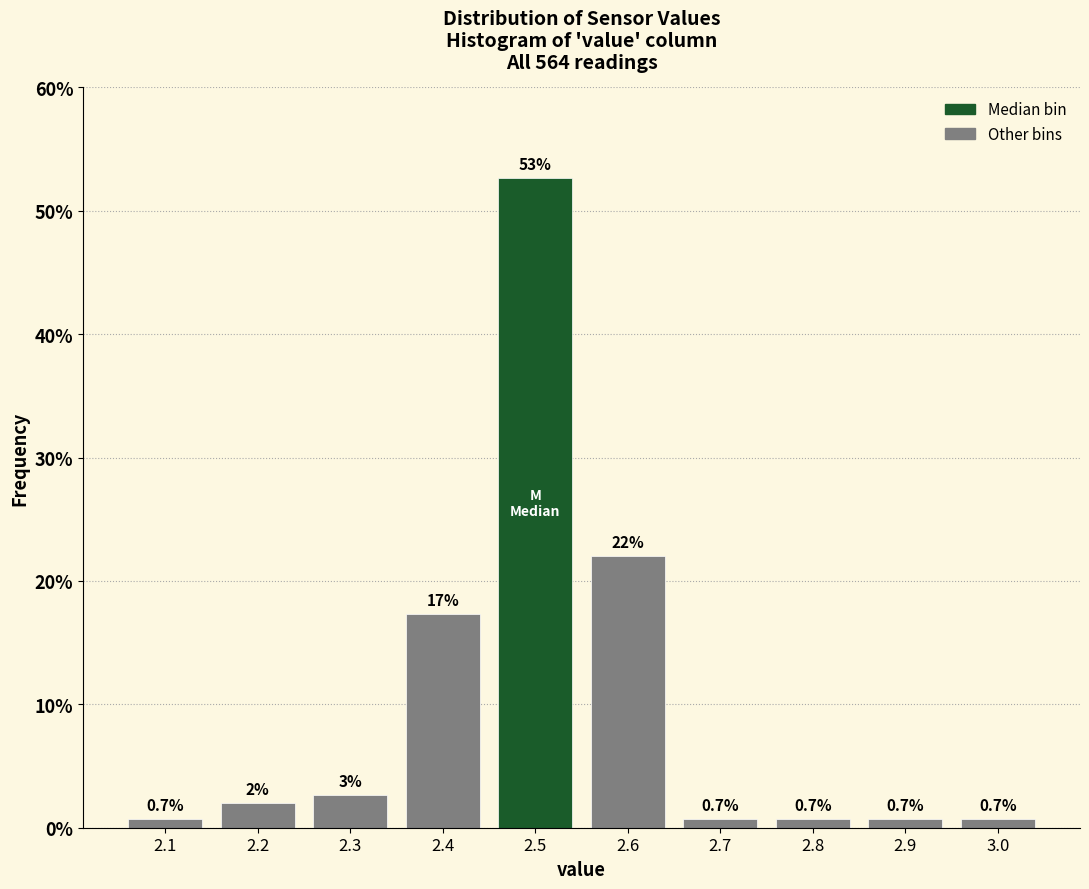

Which range on the x-axis has the tallest bar?

2.45 to 2.55